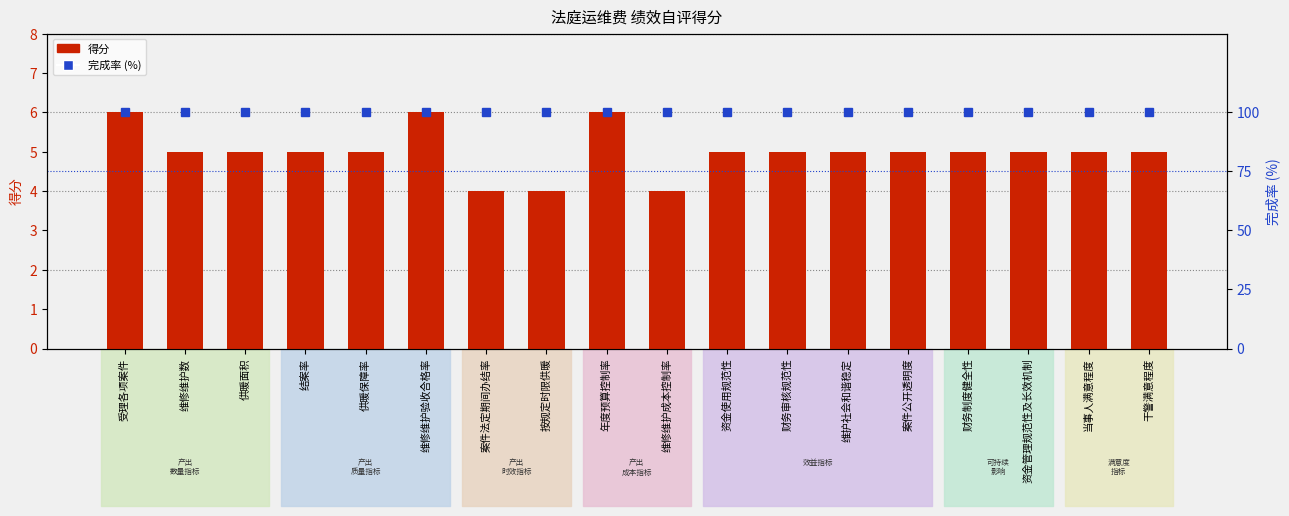

What are all the series names shown in the legend?

得分, 完成率 (%)